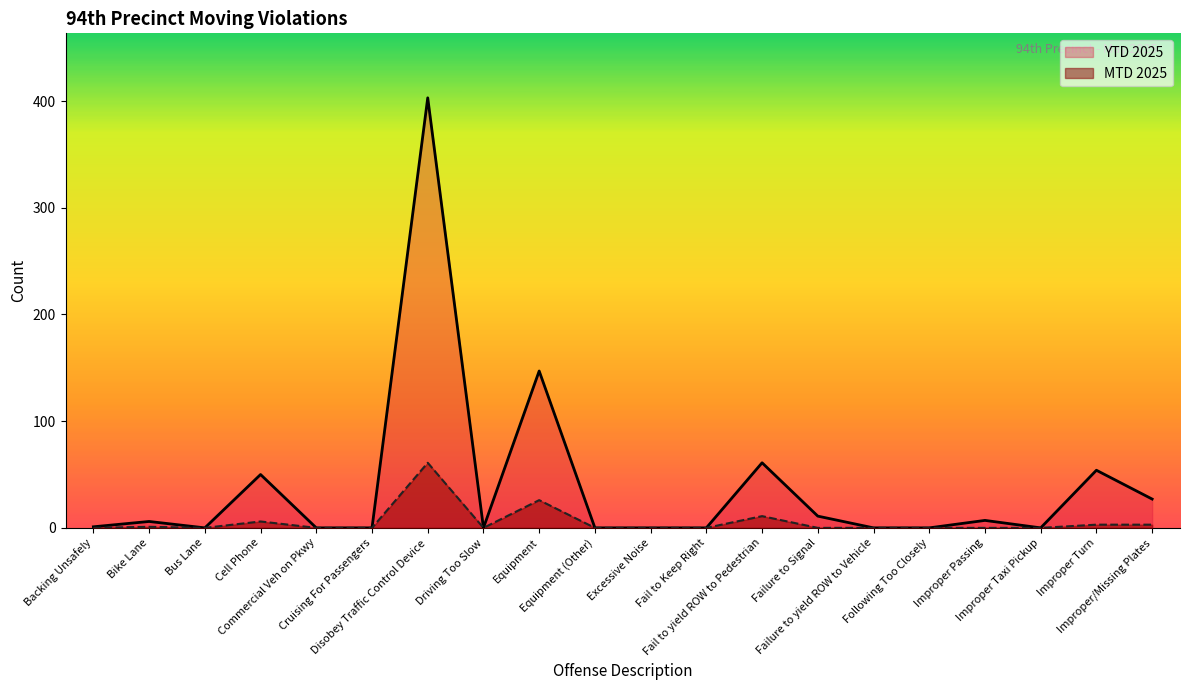

What is the sum of all YTD 2025 values?

767